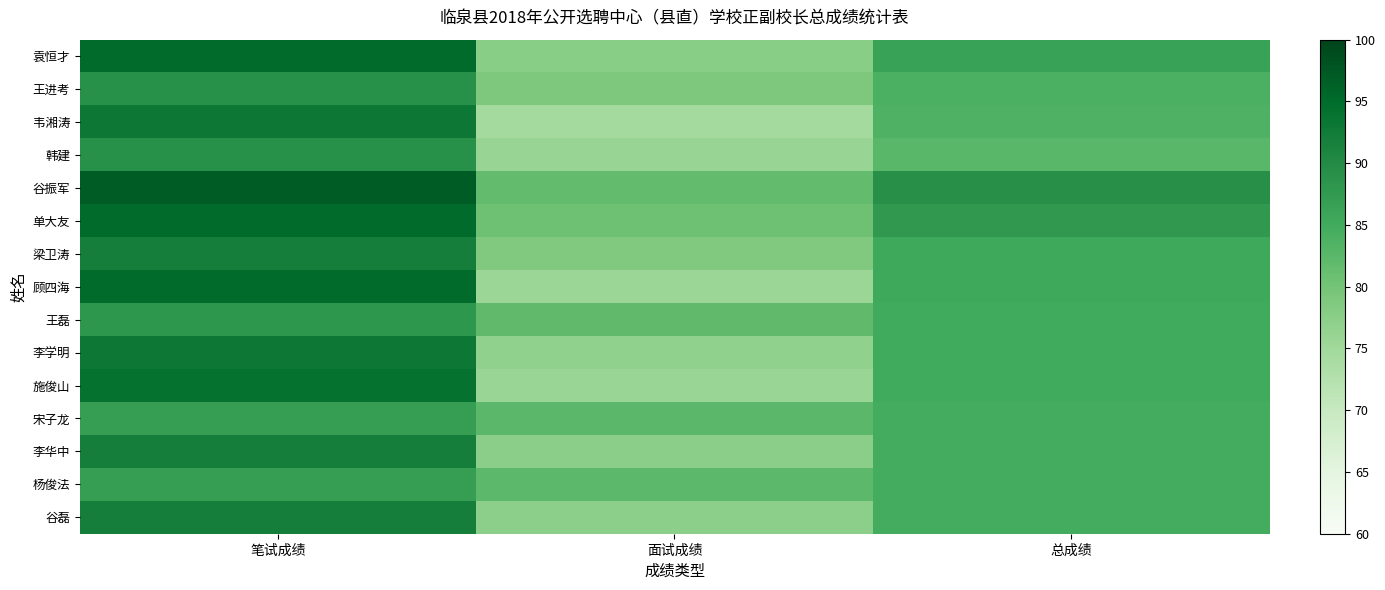

Reading left to right, list all the values displayed in this chart.

袁恒才: 笔试成绩=95.0	面试成绩=77.6	总成绩=86.3
王进考: 笔试成绩=89.0	面试成绩=79.0	总成绩=84.0
韦湘涛: 笔试成绩=93.0	面试成绩=74.4	总成绩=83.7
韩建: 笔试成绩=89.0	面试成绩=76.0	总成绩=82.5
谷振军: 笔试成绩=97.0	面试成绩=81.6	总成绩=89.3
单大友: 笔试成绩=95.0	面试成绩=80.6	总成绩=87.8
梁卫涛: 笔试成绩=92.0	面试成绩=78.6	总成绩=85.3
顾四海: 笔试成绩=95.0	面试成绩=75.6	总成绩=85.3
王磊: 笔试成绩=88.0	面试成绩=81.8	总成绩=84.9
李学明: 笔试成绩=93.0	面试成绩=76.8	总成绩=84.9
施俊山: 笔试成绩=94.0	面试成绩=75.8	总成绩=84.9
宋子龙: 笔试成绩=87.0	面试成绩=82.4	总成绩=84.7
李华中: 笔试成绩=92.0	面试成绩=77.4	总成绩=84.7
杨俊法: 笔试成绩=87.0	面试成绩=82.2	总成绩=84.6
谷磊: 笔试成绩=92.0	面试成绩=77.2	总成绩=84.6